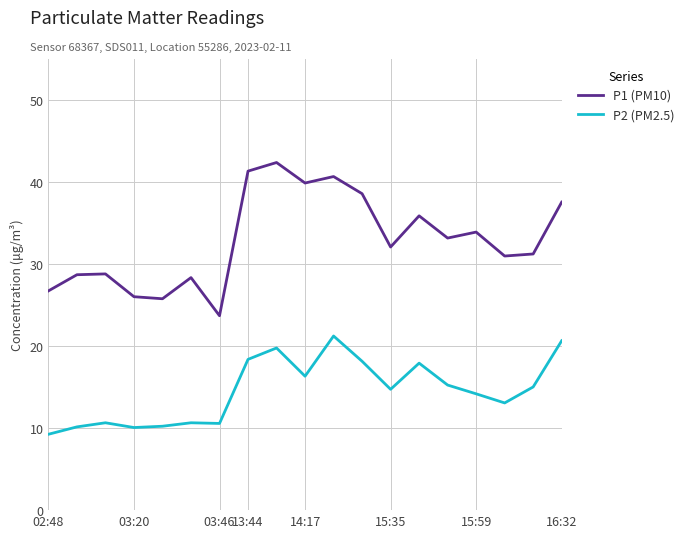

True or false: P2 (PM2.5) and P1 (PM10) cross at least once.

False